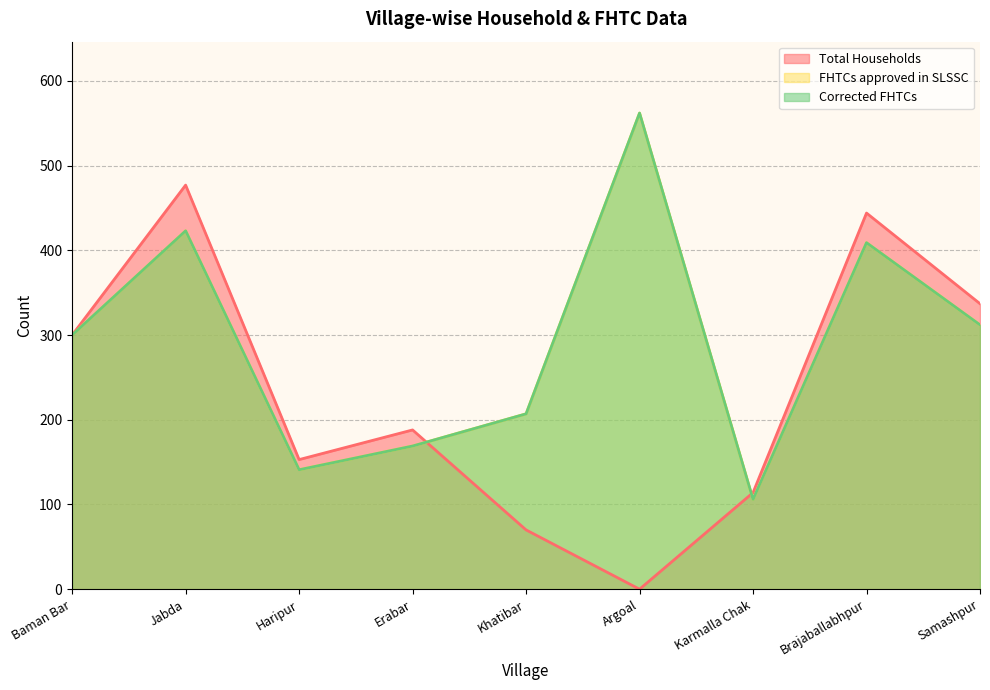

What is the difference between the FHTCs approved in SLSSC values at Baman Bar and Karmalla Chak?

194